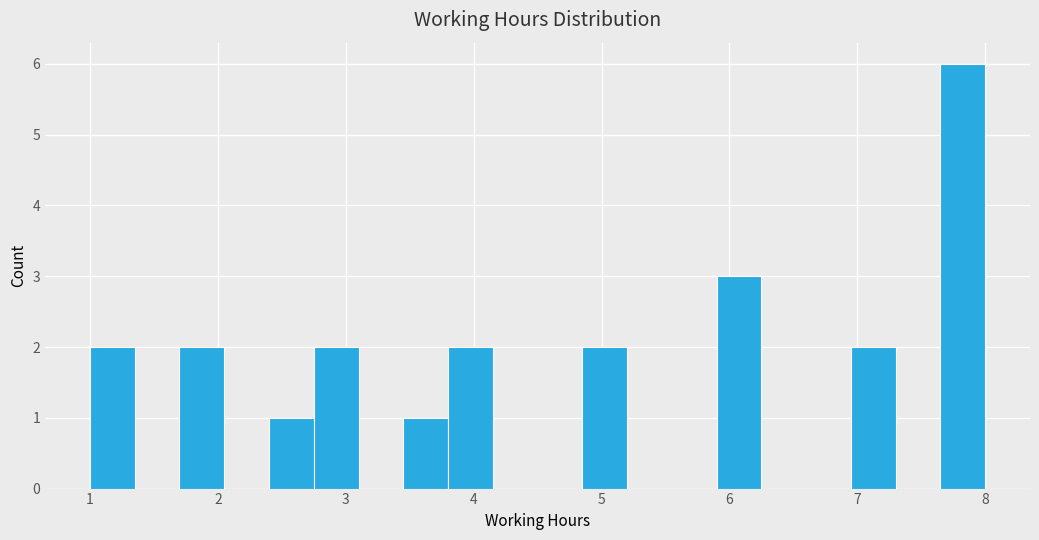

Read against the x-axis, roughly where is the centre of the tallest bar?

7.8